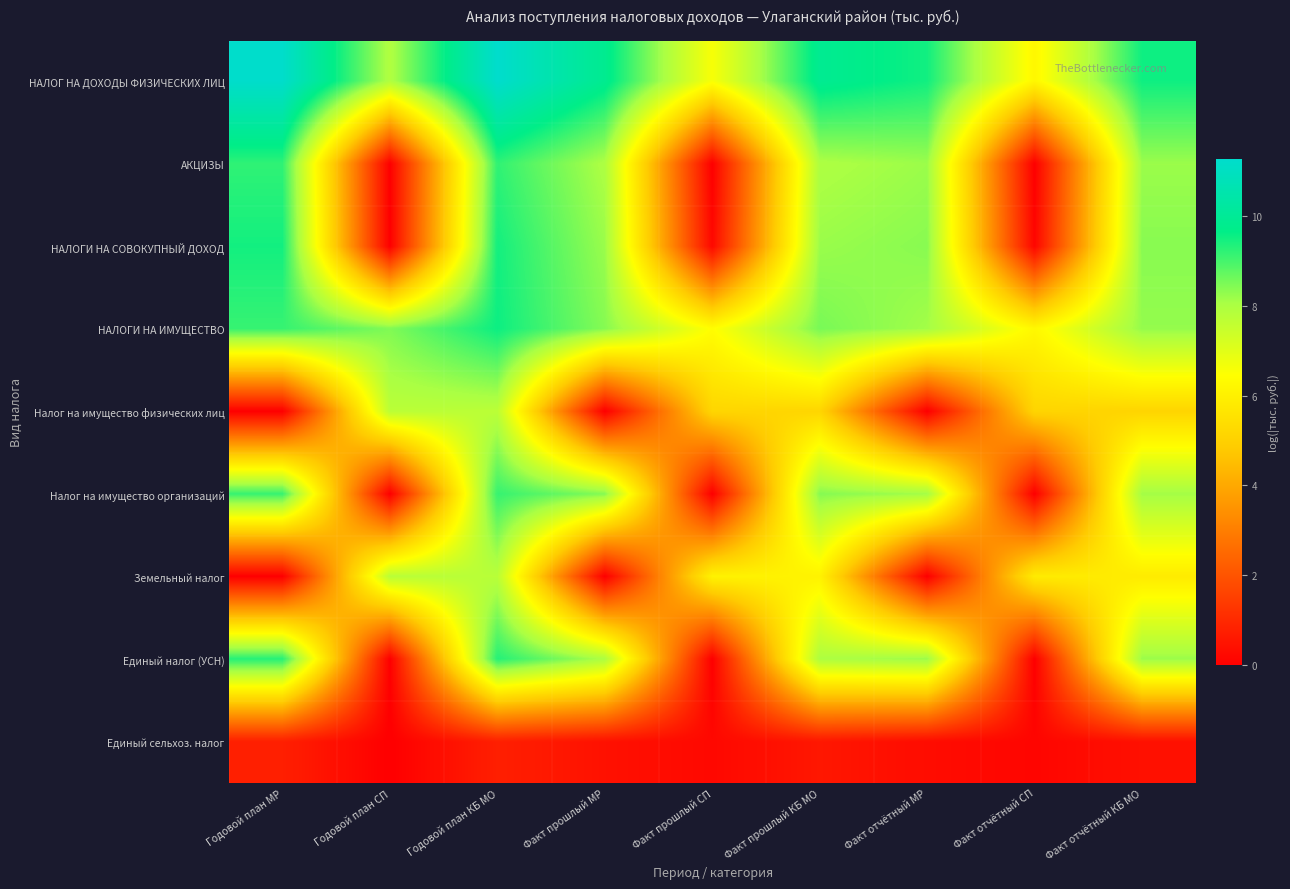

At Факт отчётный КБ МО, list the series in order from largest to smallest.

НАЛОГ НА ДОХОДЫ ФИЗИЧЕСКИХ ЛИЦ, НАЛОГИ НА СОВОКУПНЫЙ ДОХОД, НАЛОГИ НА ИМУЩЕСТВО, Единый налог (УСН), АКЦИЗЫ, Налог на имущество организаций, Земельный налог, Налог на имущество физических лиц, Единый сельхоз. налог